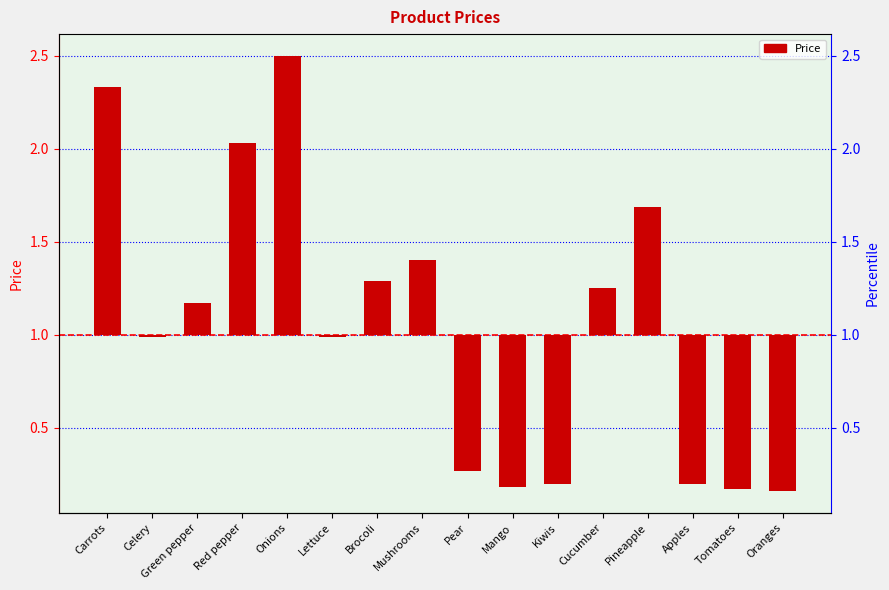

At which label does the data first exceed 0?

Carrots